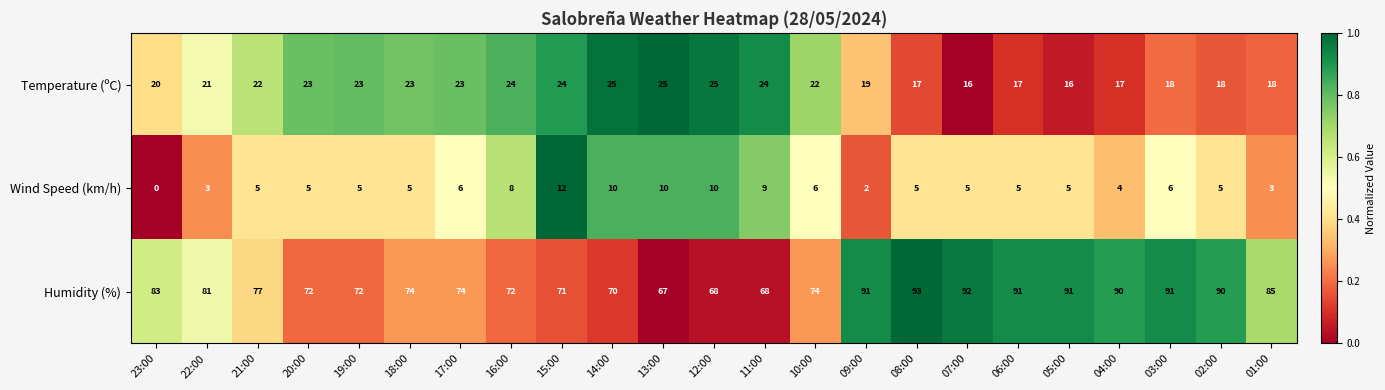

What is the sum of the Humidity (%) values at 08:00 and 19:00?

165